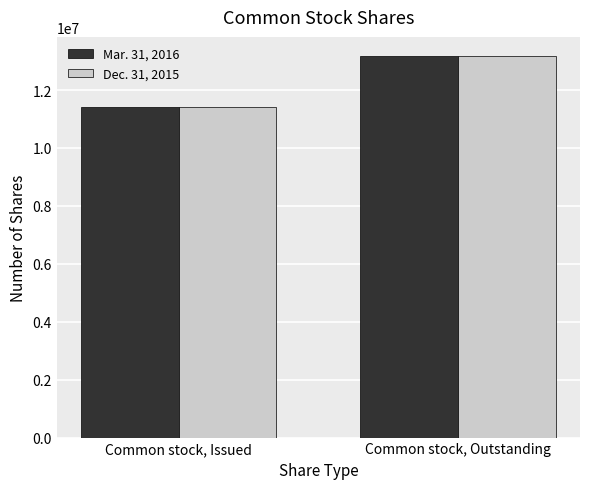

What is the value of the Dec. 31, 2015 bar at the 2nd from the left?

13177991